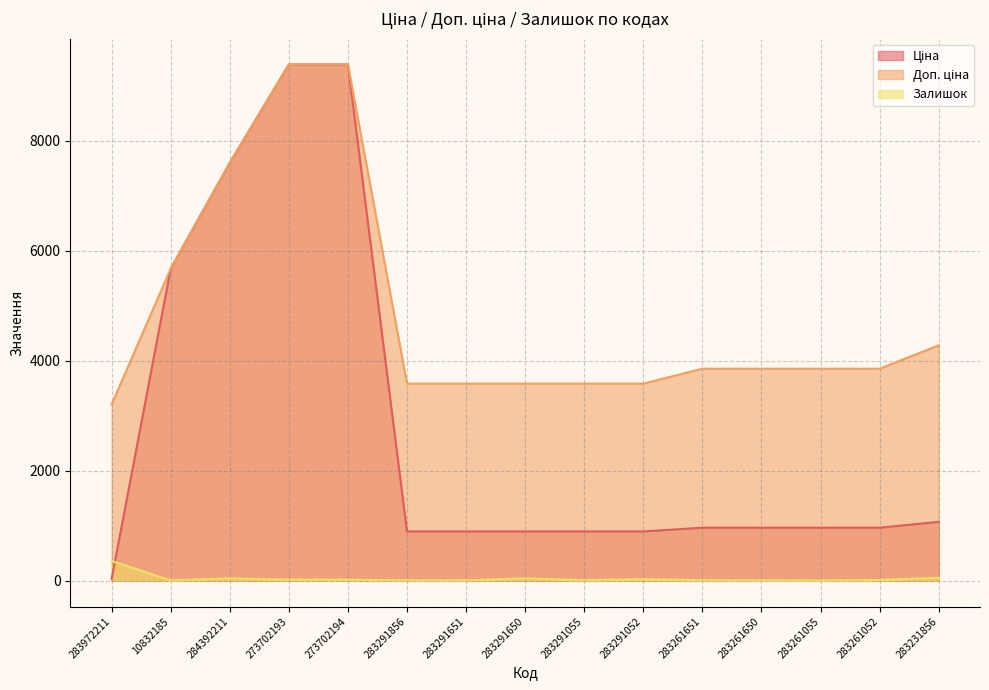

Does the chart have visible grid lines?

Yes